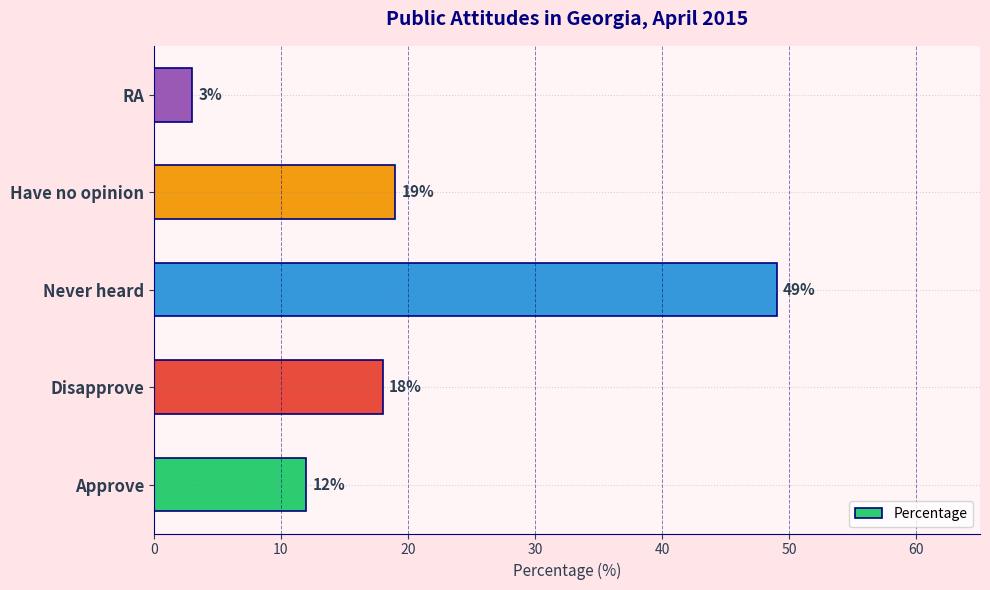

What is the change in value from Approve to Have no opinion?

+7